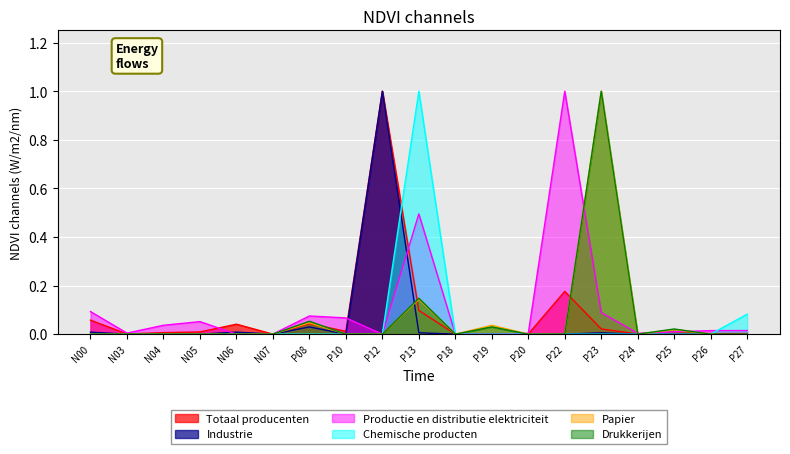

In Drukkerijen, how many points are lower than both neighbors (excluding endpoints)?

3